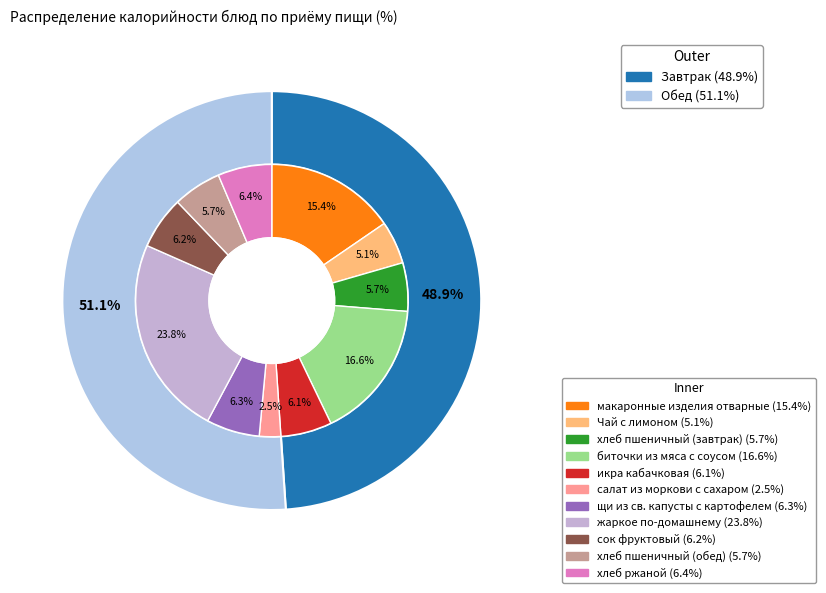

Approximately how many times larger is the value at щи из св. капусты с картофелем compared to биточки из мяса с соусом?

0.4